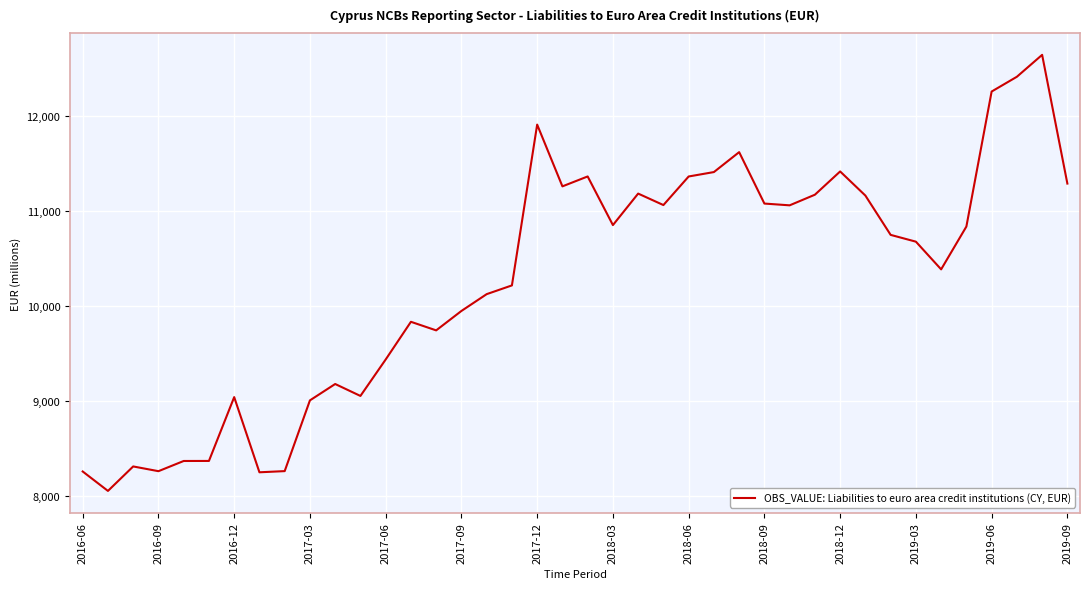

What is the greatest value displayed?

12643.7